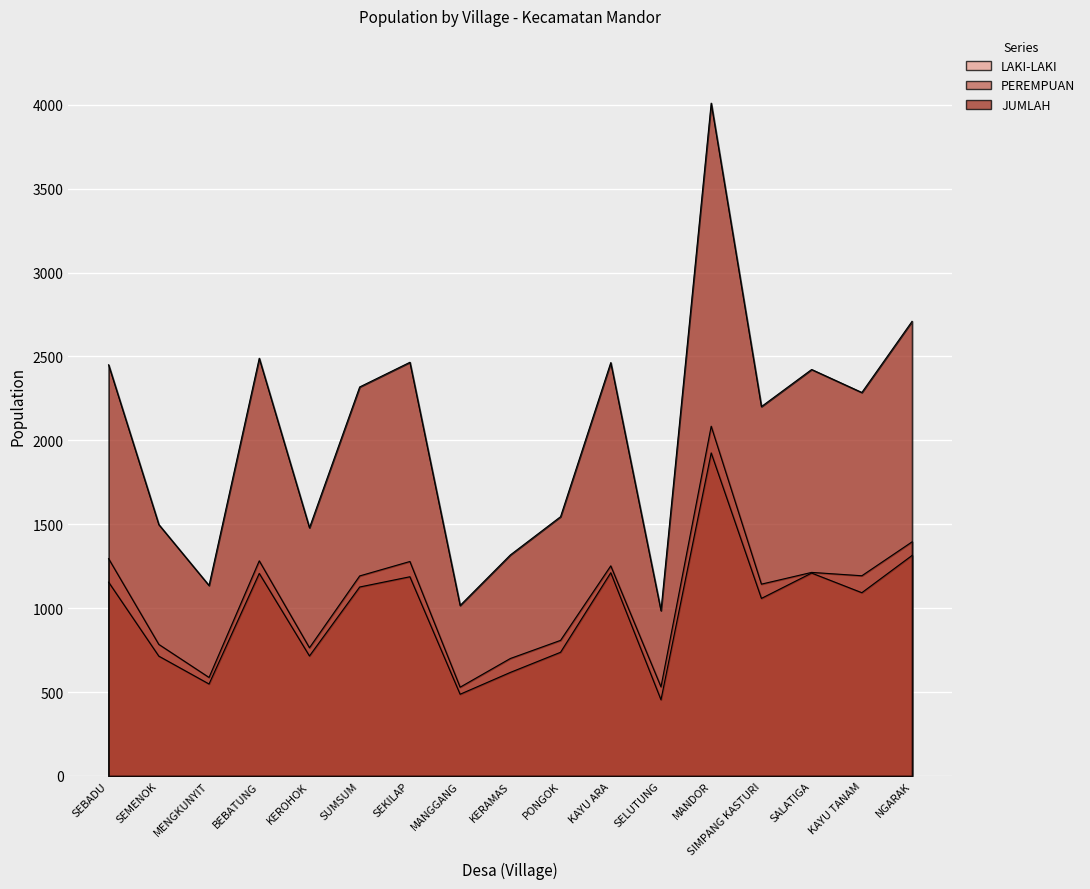

What is the approximate value of JUMLAH at MENGKUNYIT, to the nearest 100?

1100